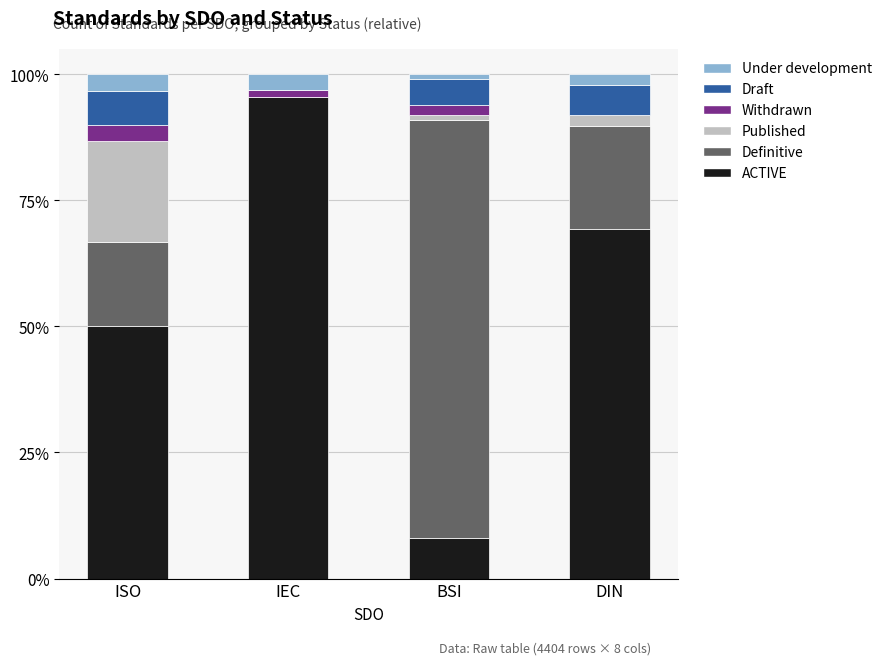

Which category has the highest value in the ACTIVE series?

IEC